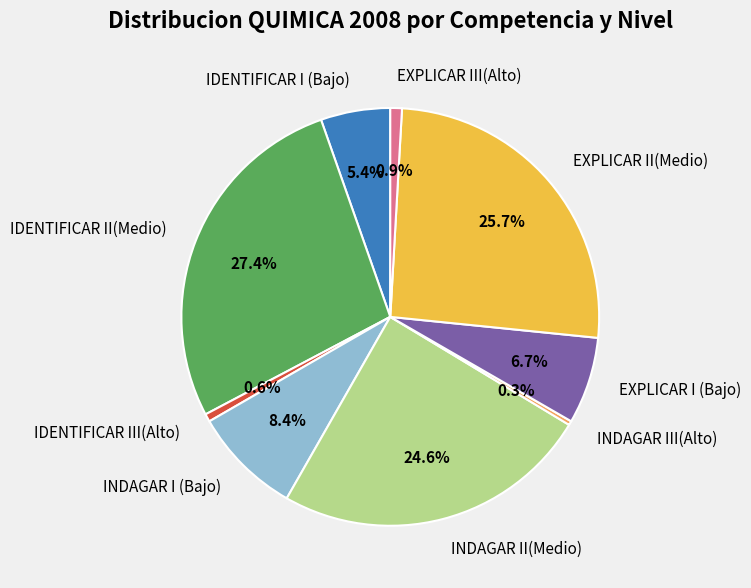

How many slices are in this pie chart?

9